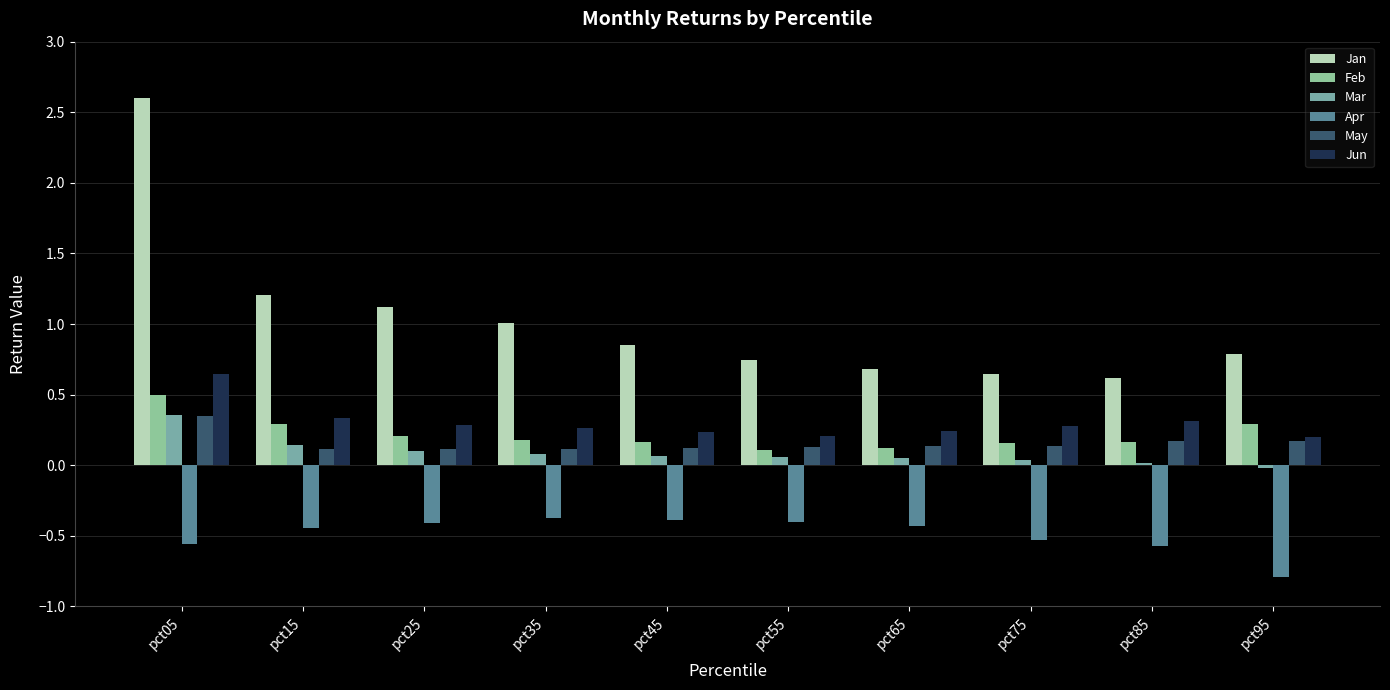

Where does the Mar series first go above 0?

pct05